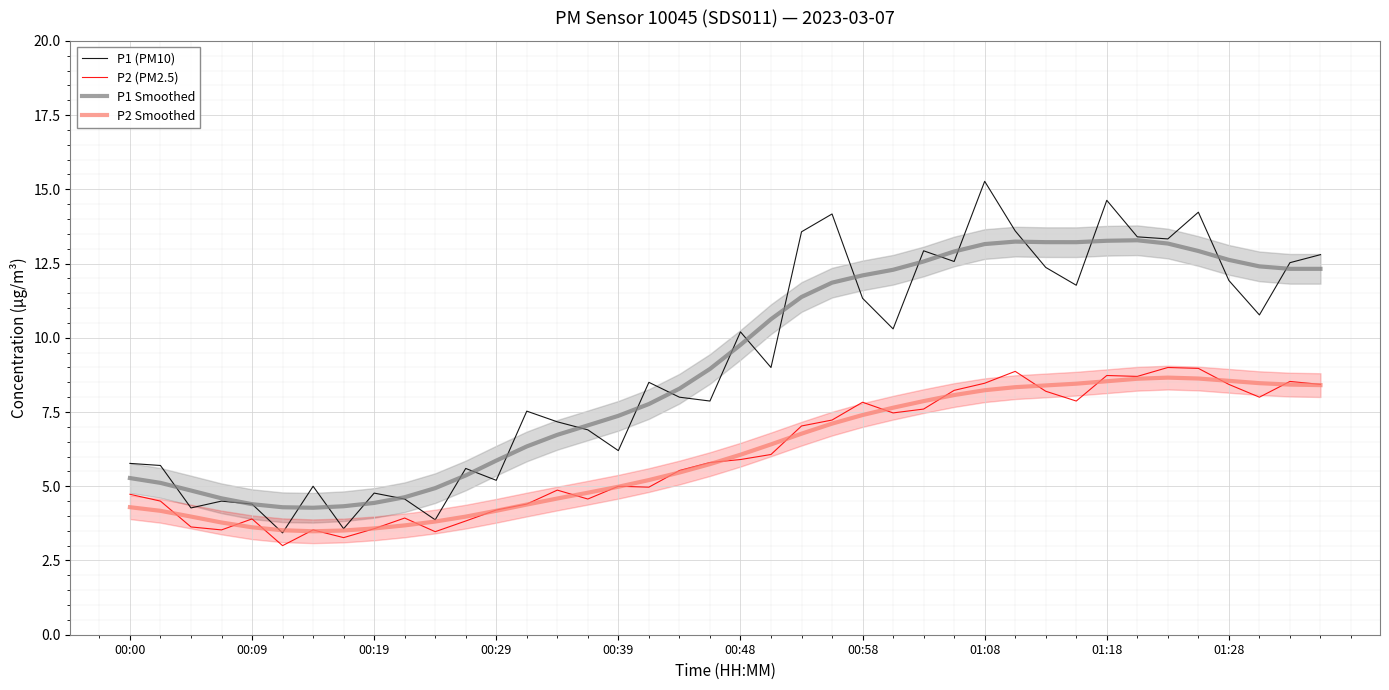

What is the maximum value shown in the chart?

15.3